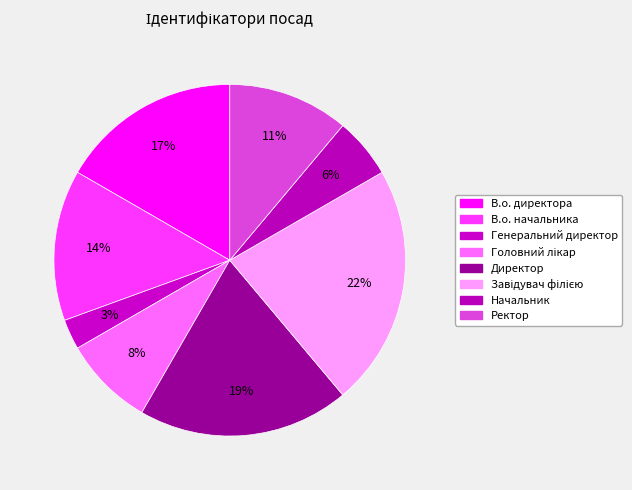

To the nearest percent, what percentage of the pie is Ректор?

11%